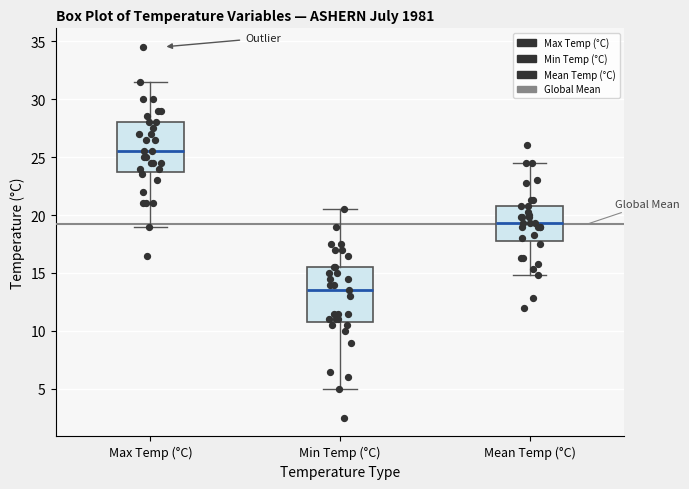

Reading left to right, read every box against the y-axis: the position of its median line, the range the box covers, and the ends of its whiskers. The values are not printed on the chart, so give them approximately, as read against the axis.

Max Temp (°C): median 25.5, box 24.0 to 28.0, whiskers 19.0 to 31.5
Min Temp (°C): median 13.5, box 11.0 to 15.5, whiskers 5.0 to 20.5
Mean Temp (°C): median 19.5, box 18.0 to 21.0, whiskers 15.0 to 24.5